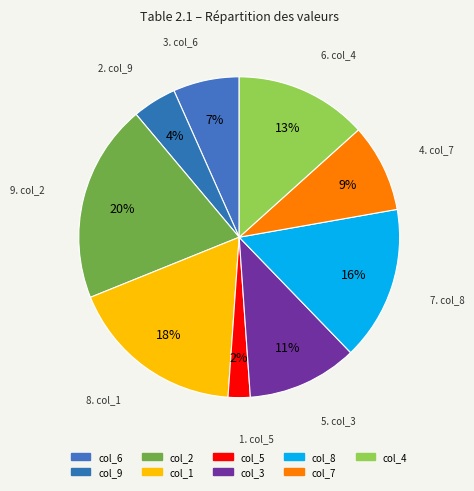

How many slices are in this pie chart?

9